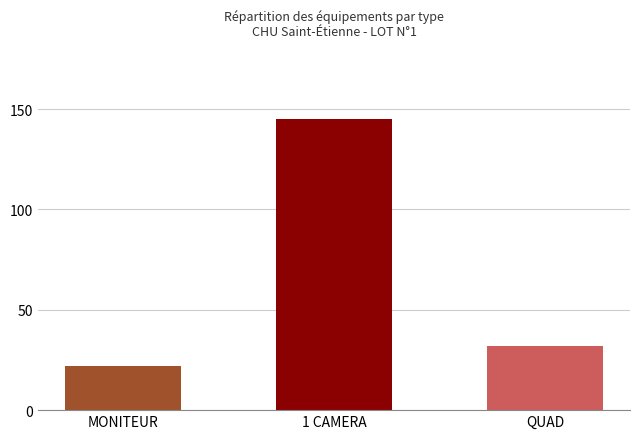

What is the greatest value displayed?

145